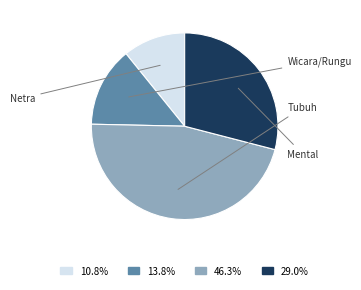

How many slices are in this pie chart?

4